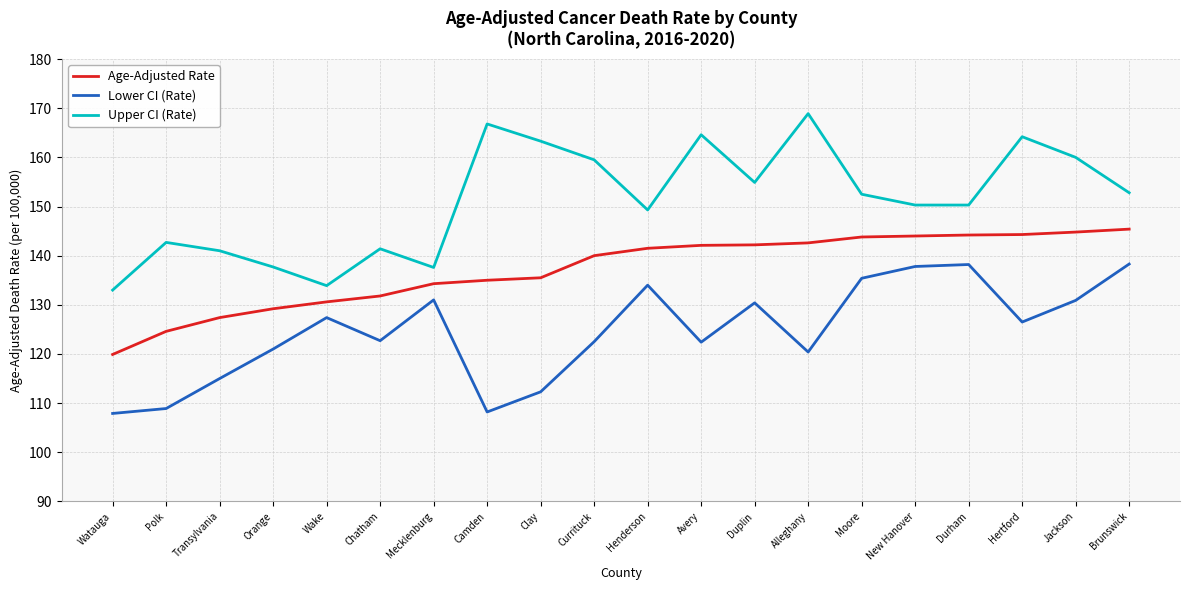

Is it true that Age-Adjusted Rate equals 41.0 at Polk?

False